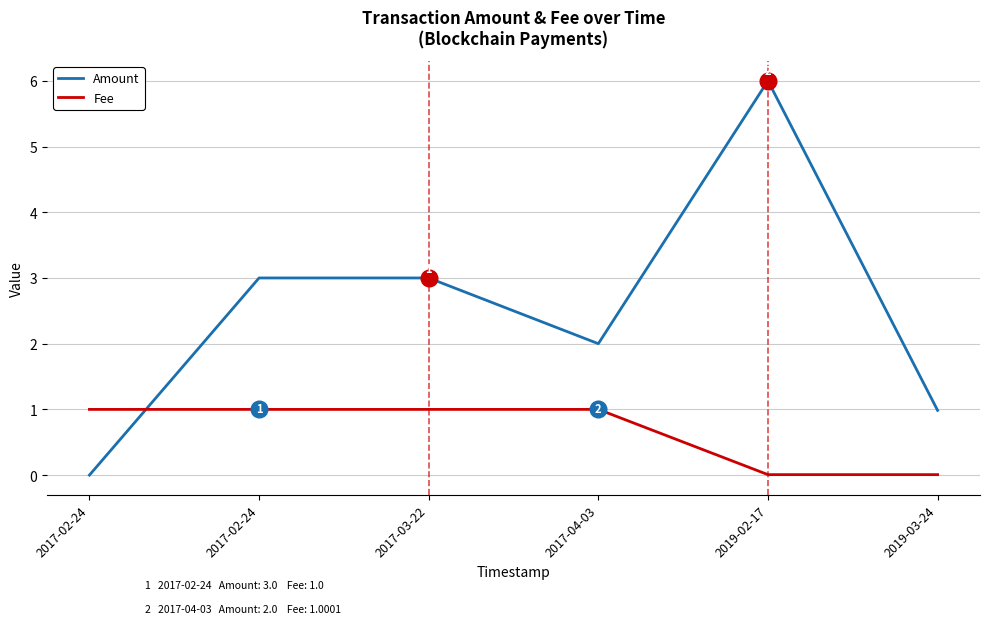

Is this an area chart (filled region under the line)?

No